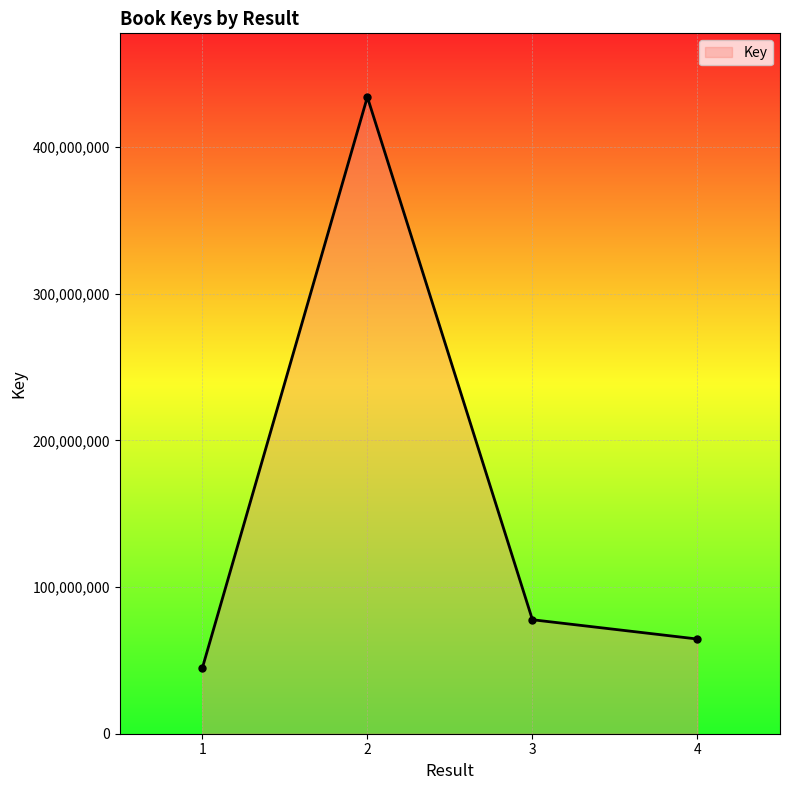

Which label corresponds to the smallest value in the chart?

1